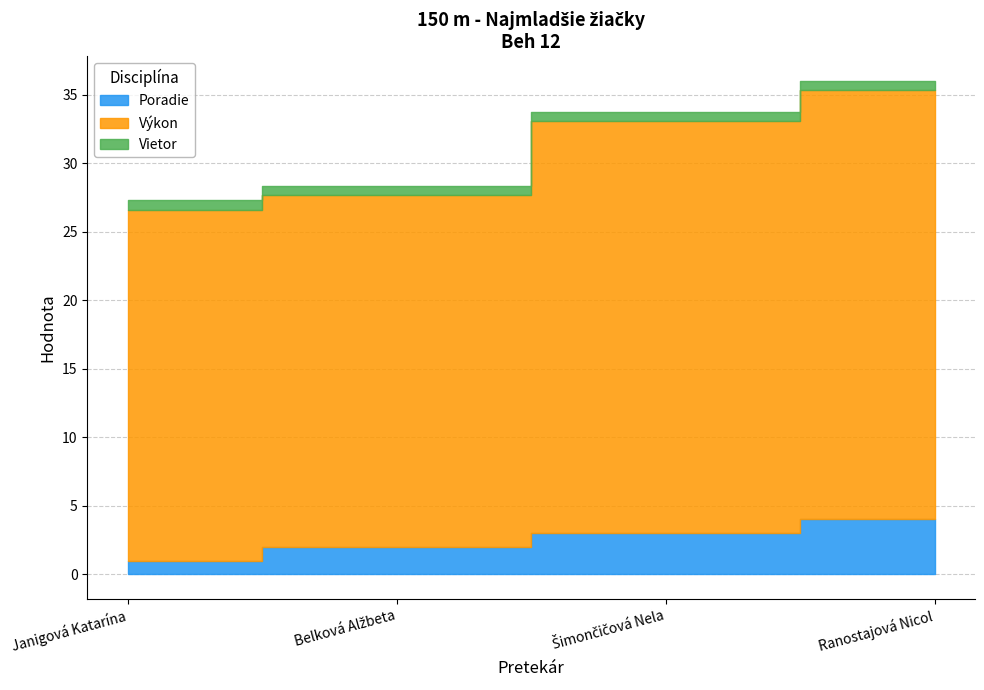

How many categories are shown in the chart?

4